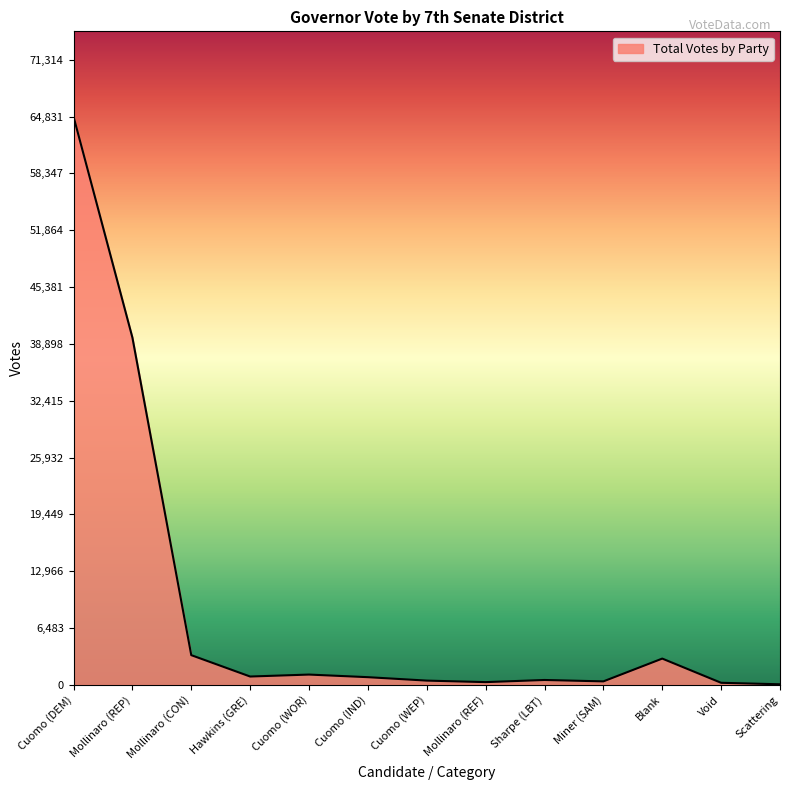

What is the sum of the values at Cuomo (WEP) and Cuomo (IND)?

1357